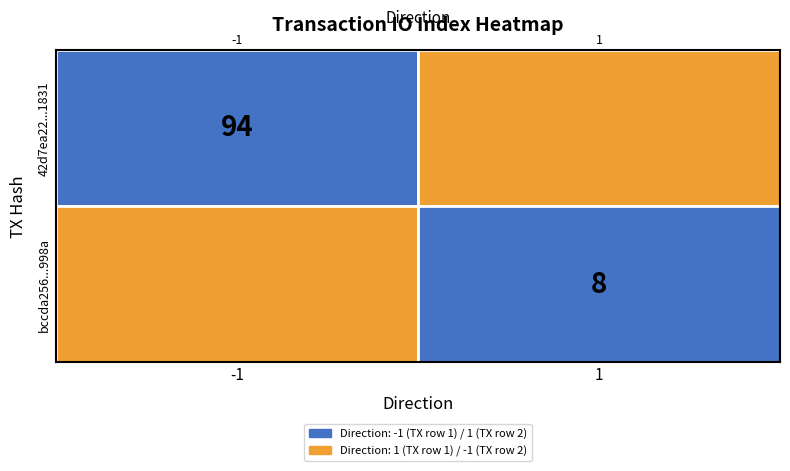

How many series are shown in this chart?

2